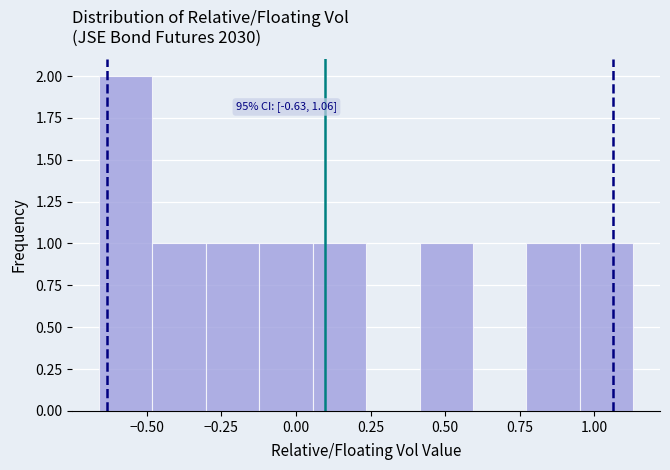

Read against the x-axis, roughly where is the centre of the tallest bar?

-0.55